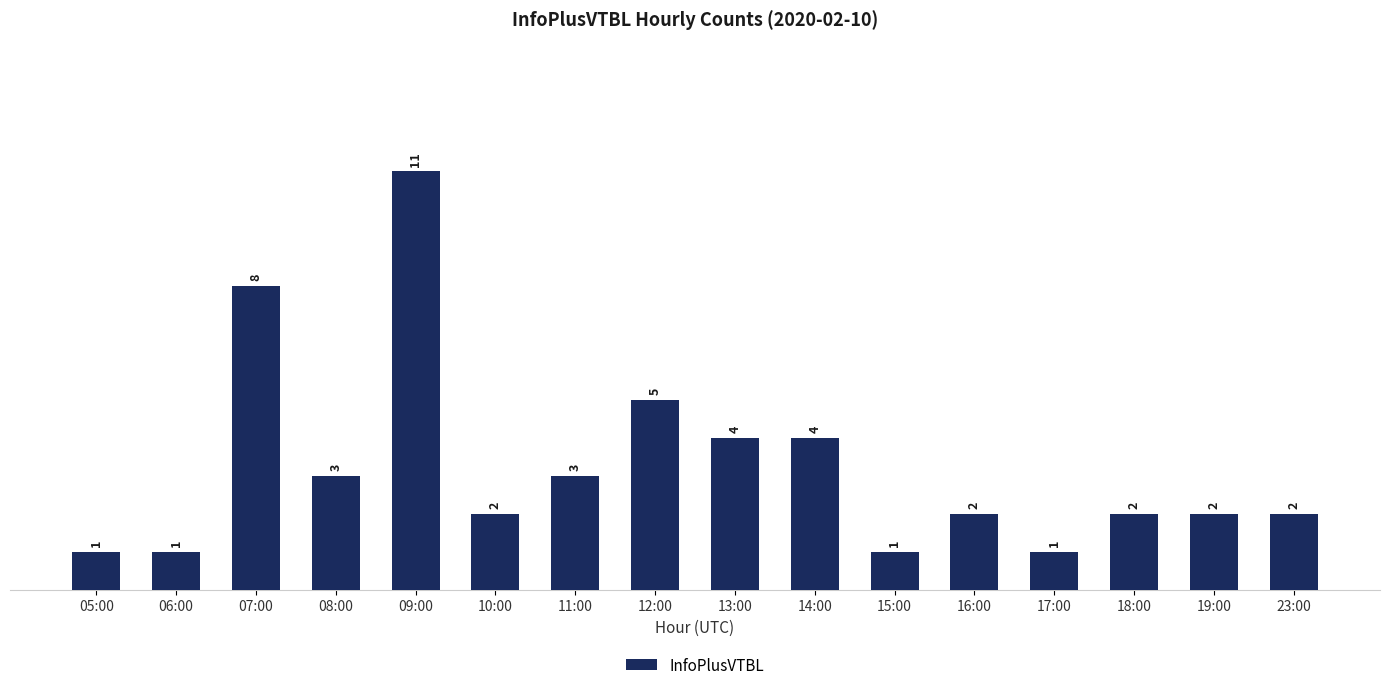

Approximately how many times larger is the value at 23:00 compared to 15:00?

2.0